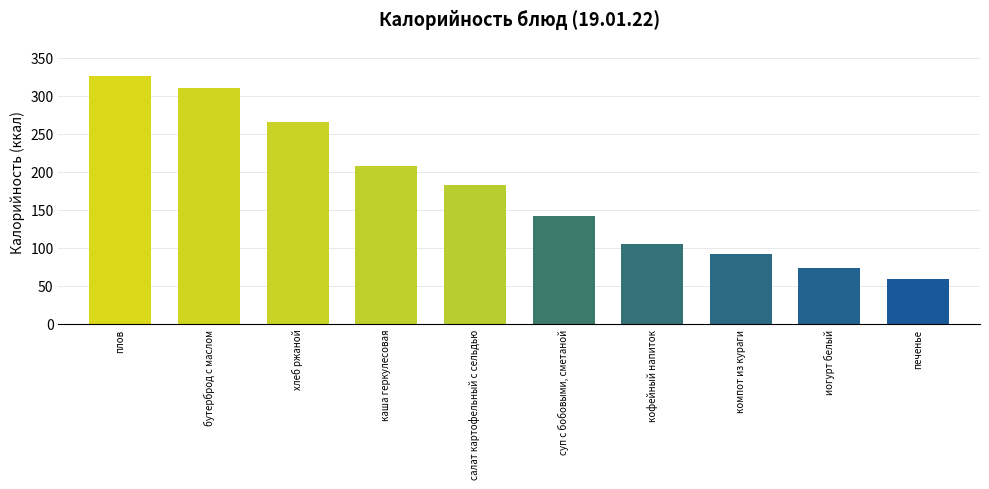

Rank the categories by value from lowest to highest.

печенье, иогурт белый, компот из кураги, кофейный напиток, суп с бобовыми, сметаной, салат картофельный с сельдью, каша геркулесовая, хлеб ржаной, бутерброд с маслом, плов